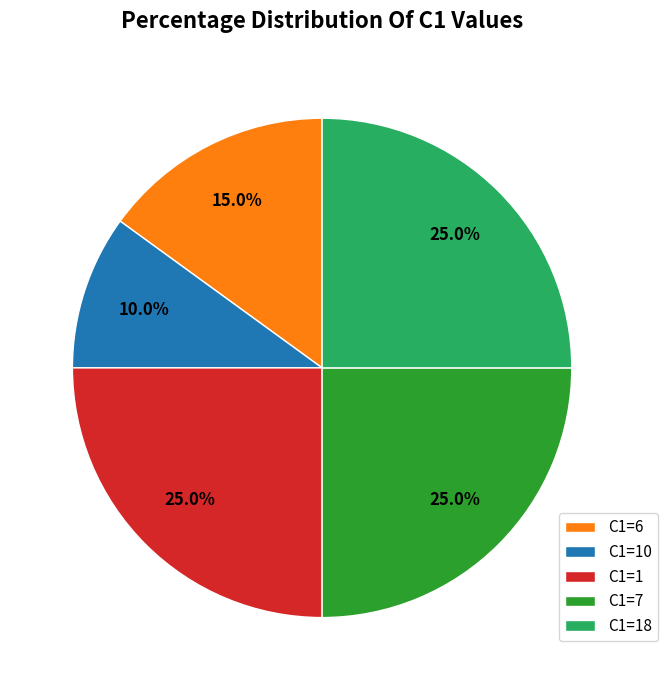

Count the number of slices in the pie.

5